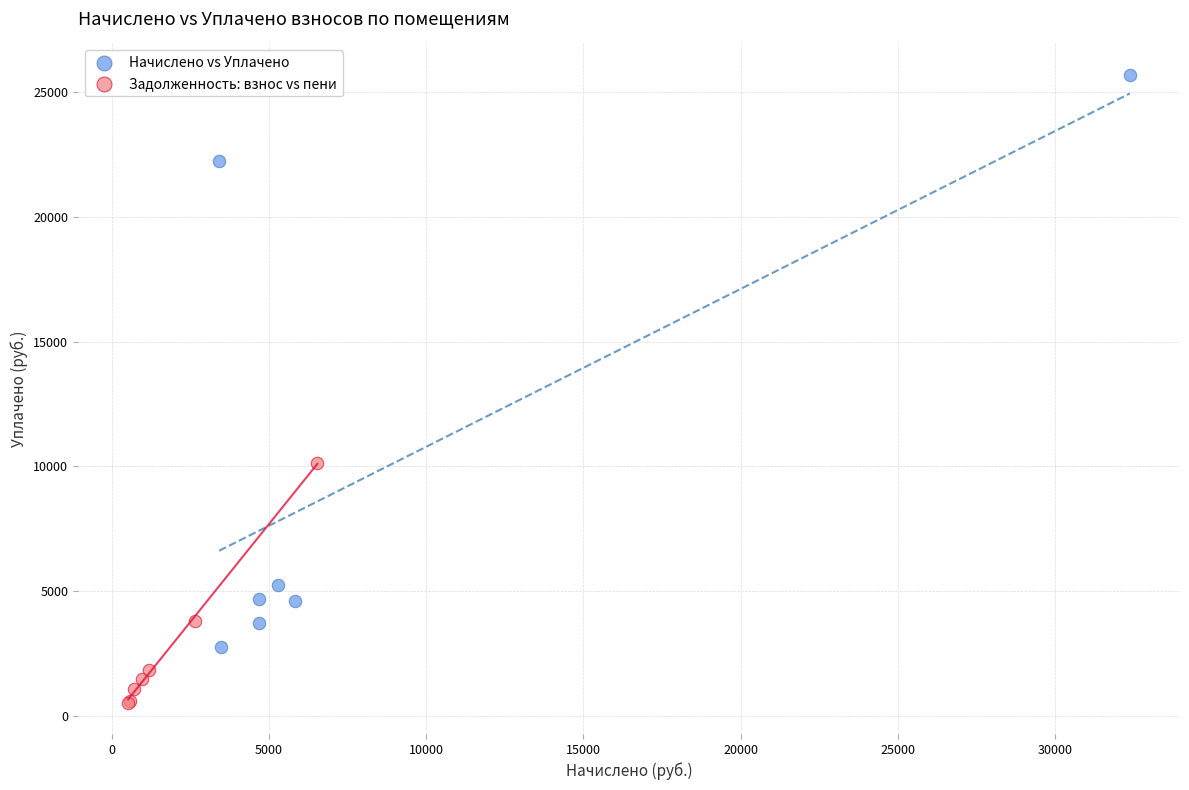

Which series contains the highest Y value?

Начислено vs Уплачено